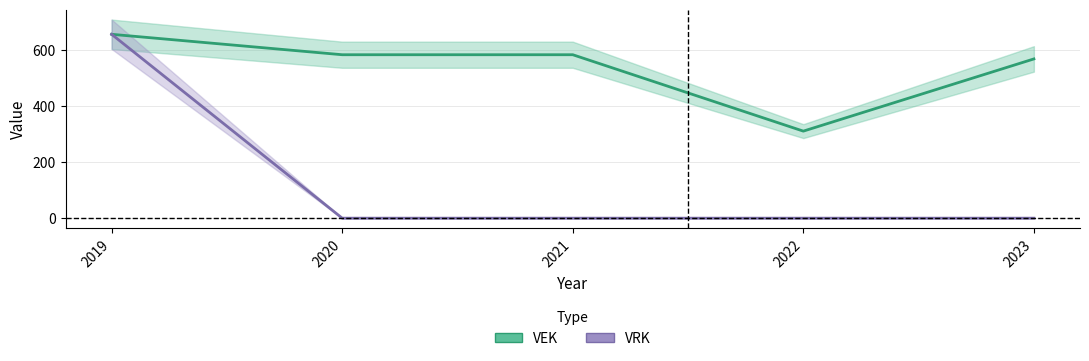

Reading right to left, what are all the values shown in this chart?

VEK: 2023=569	2022=311	2021=584	2020=584	2019=657
VRK: 2023=0	2022=0	2021=0	2020=0	2019=657